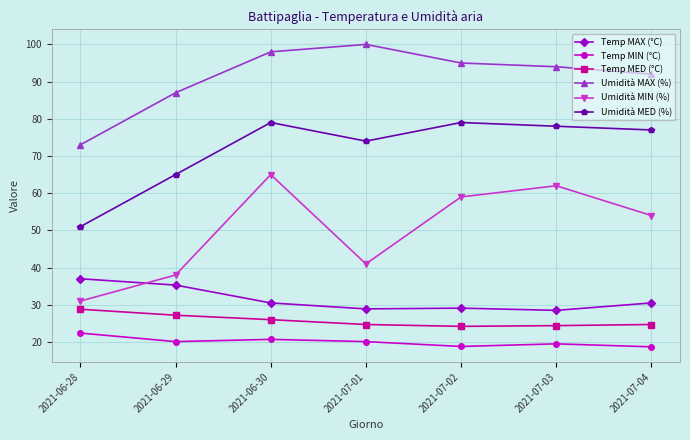

True or false: Temp MED (°C) and Umidità MAX (%) cross at least once.

False